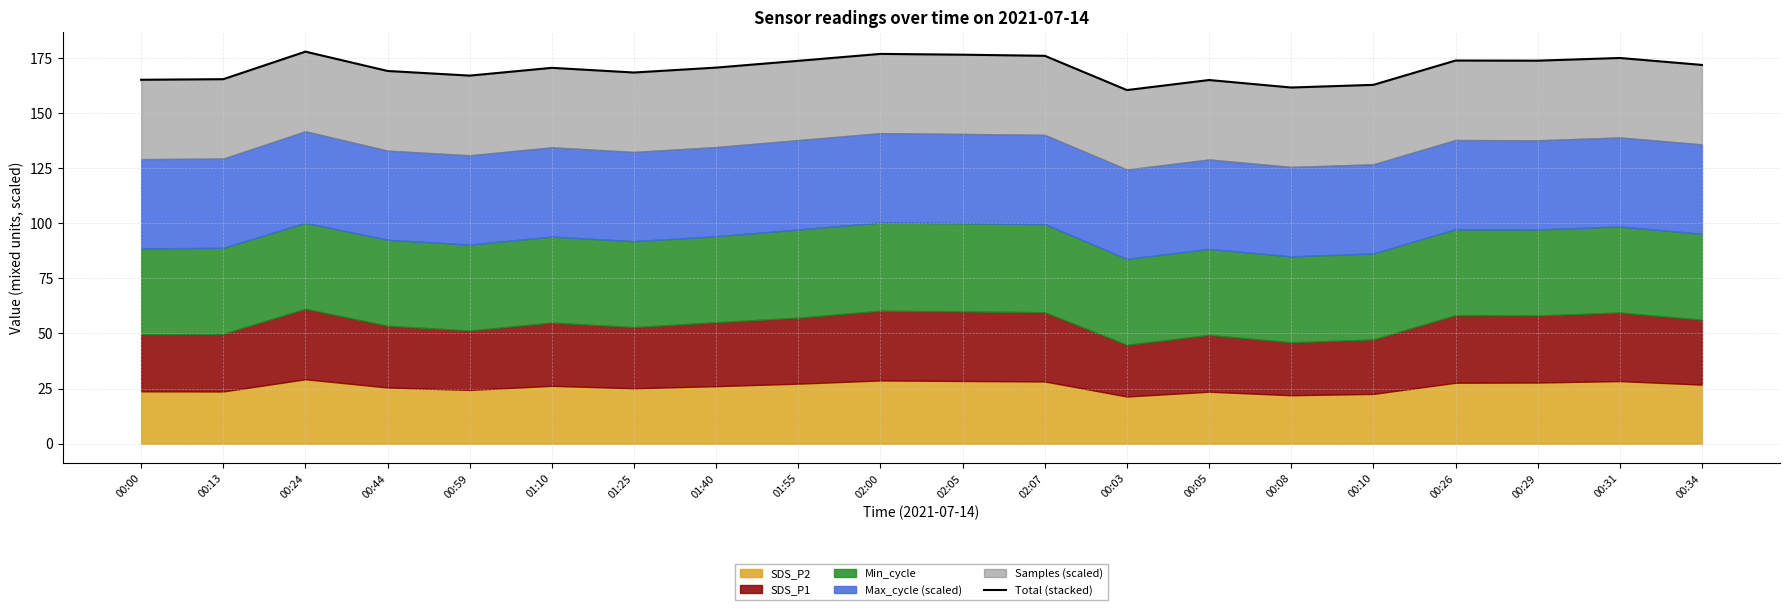

What is the ratio of the value at 00:00 to the value at 02:07?

0.9